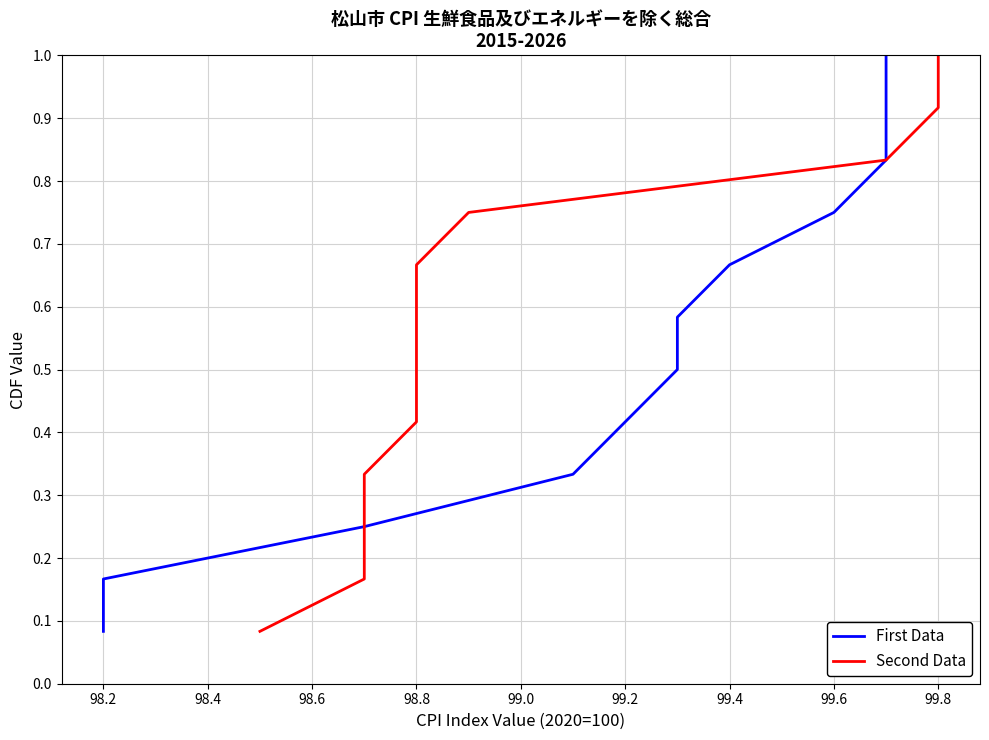

Count the number of categories in the chart.

12